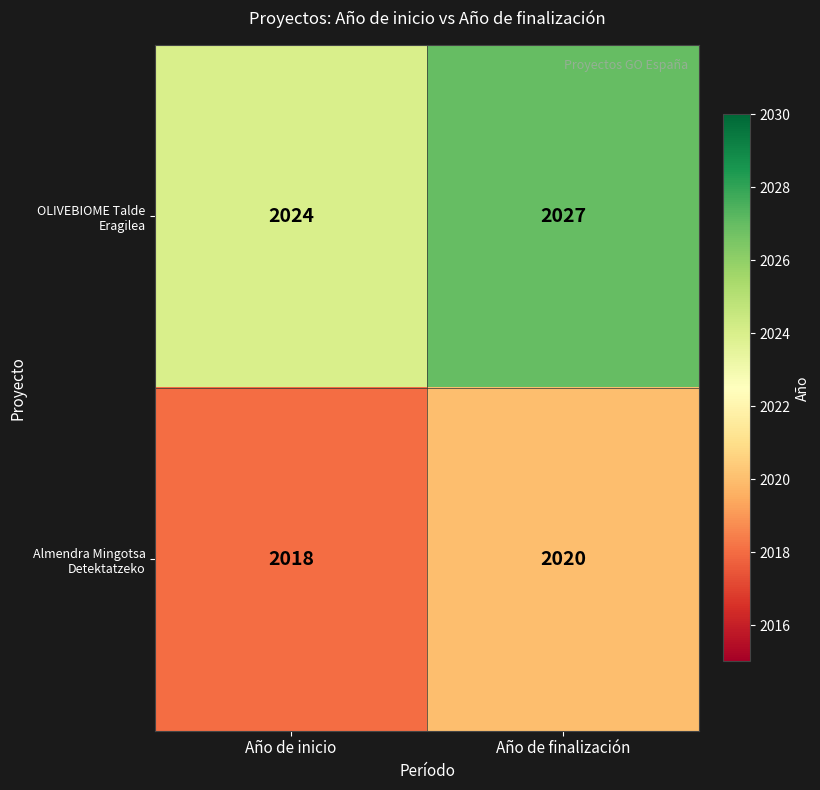

What is the average value of the OLIVEBIOME Talde Eragilea series?

2026